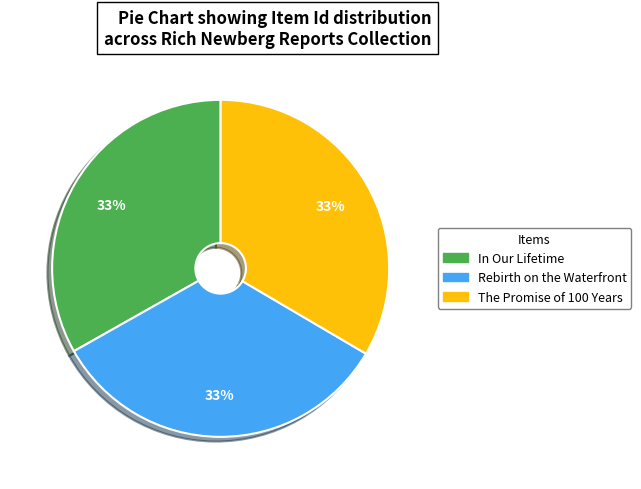

Approximately how many times larger is the value at Rebirth on the Waterfront compared to In Our Lifetime?

1.0